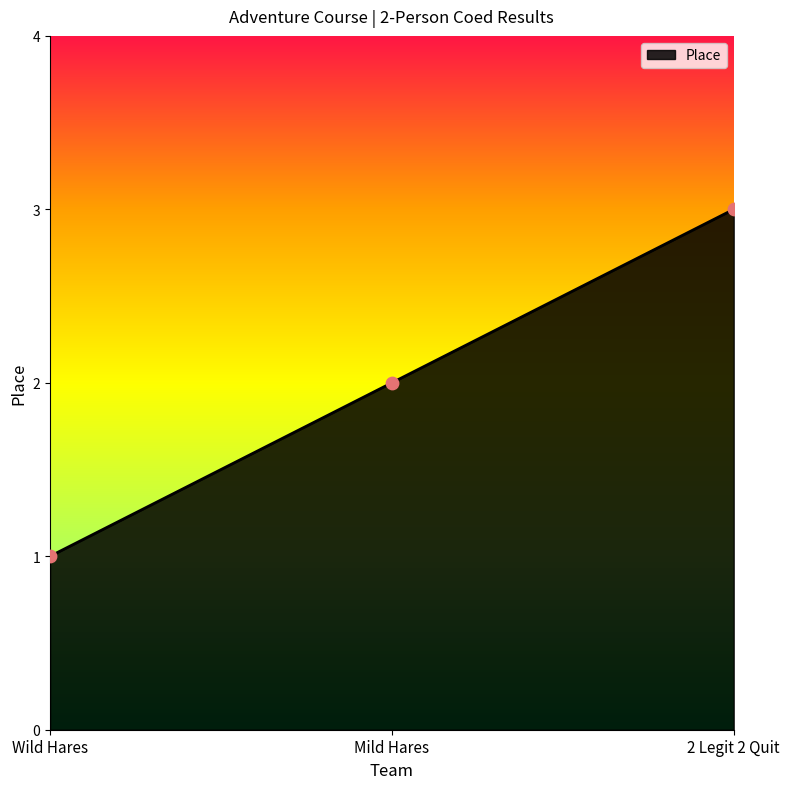

Between Mild Hares and 2 Legit 2 Quit, which is larger?

2 Legit 2 Quit